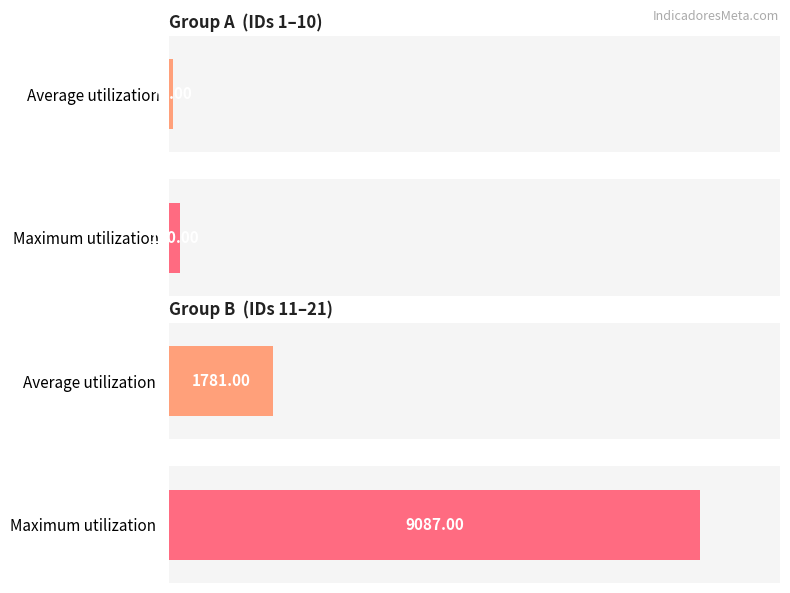

The value at 17 is 68. True or false?

False